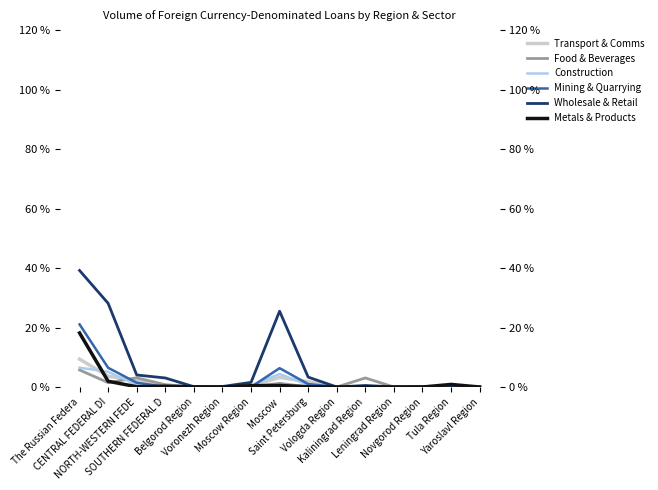

Count the number of data series in this chart.

6